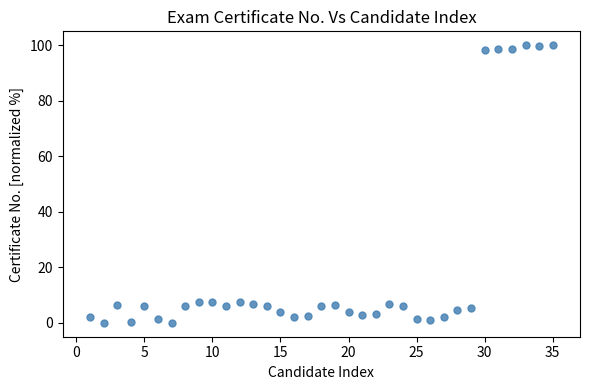

What is the range of X values (max minus min)?

34.0